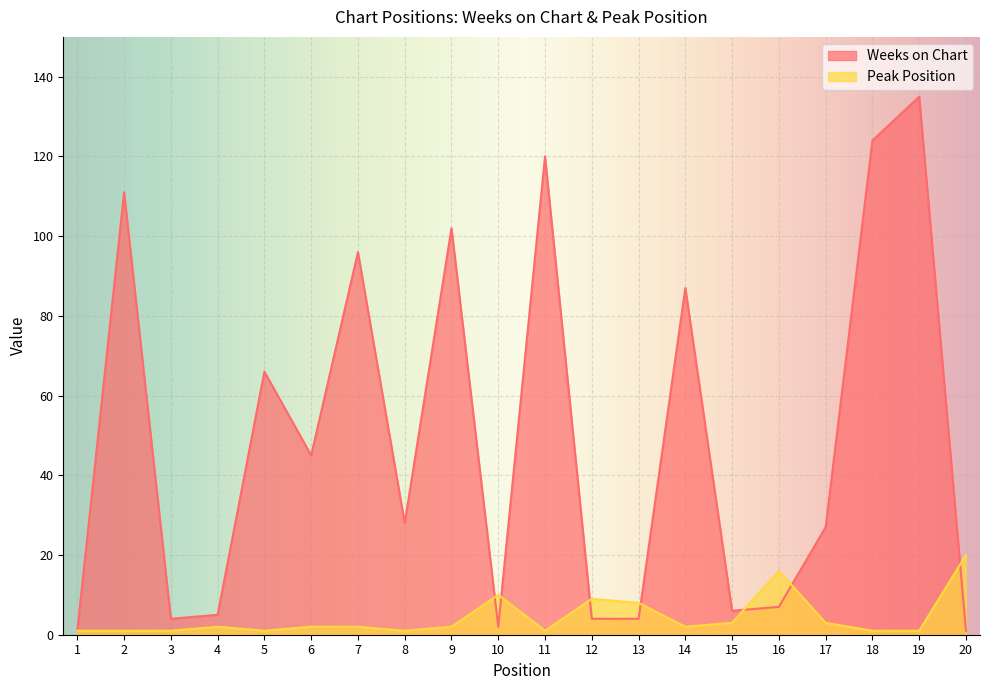

Which has a higher value, 7 or 15?

7